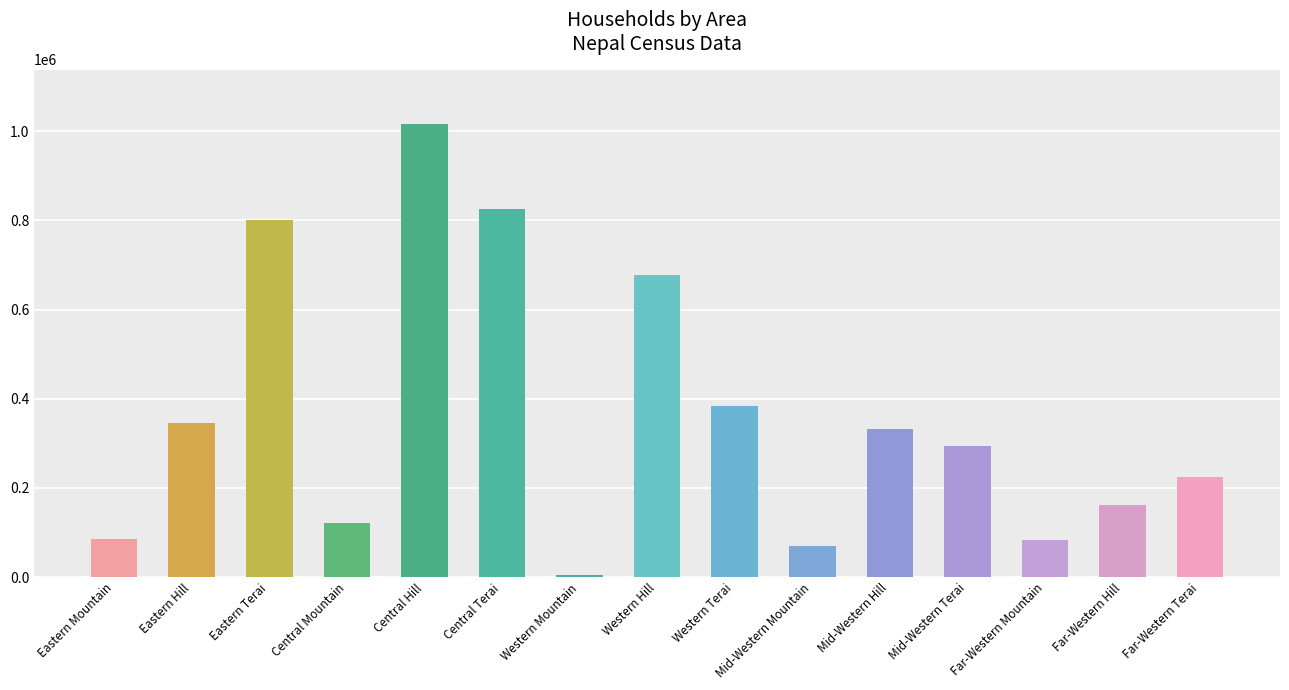

Is it true that the value at Mid-Western Terai is 198935?

False